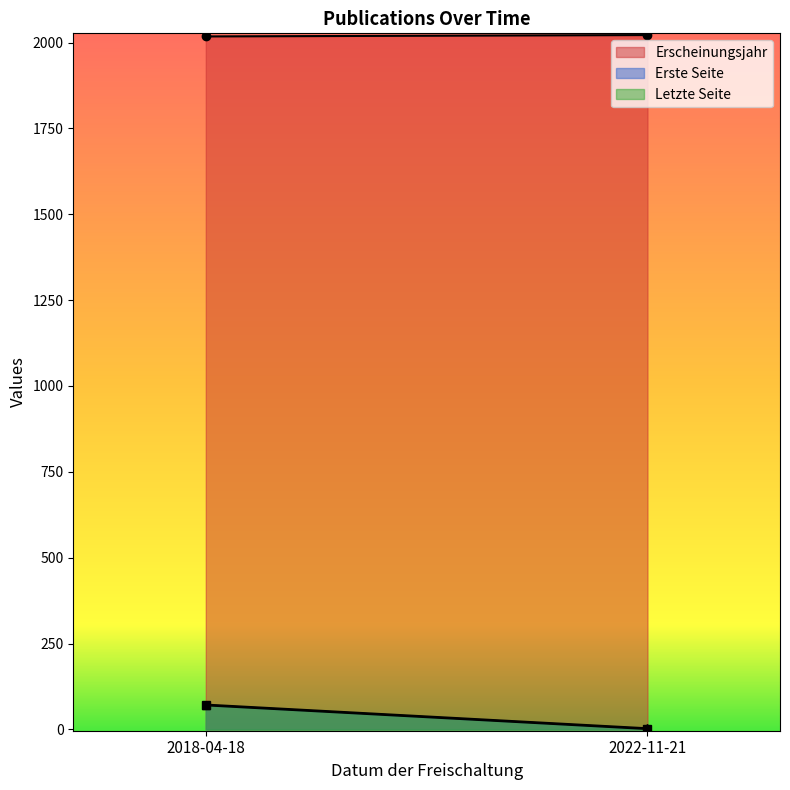

Reading right to left, transcribe all the data shown in this chart.

Erscheinungsjahr: 2022	2018
Erste Seite: 1	70
Letzte Seite: 3	72